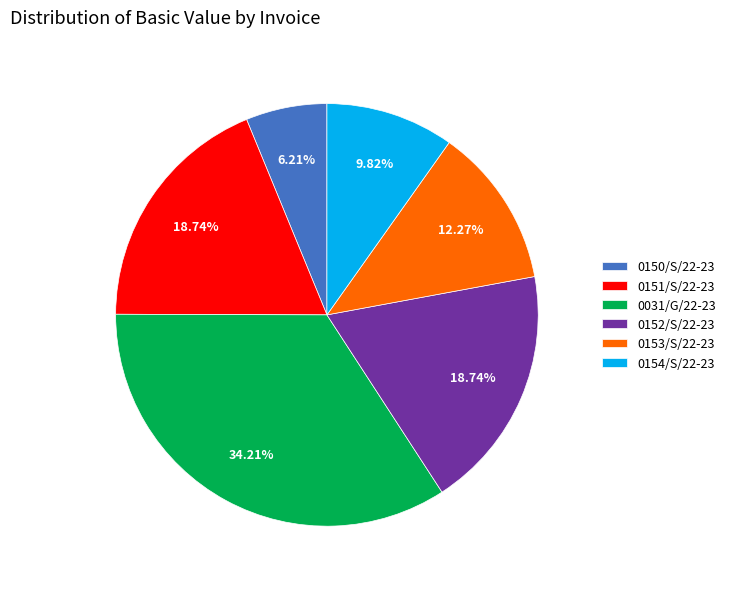

The 0153/S/22-23 slice represents 18% of the pie. True or false?

False